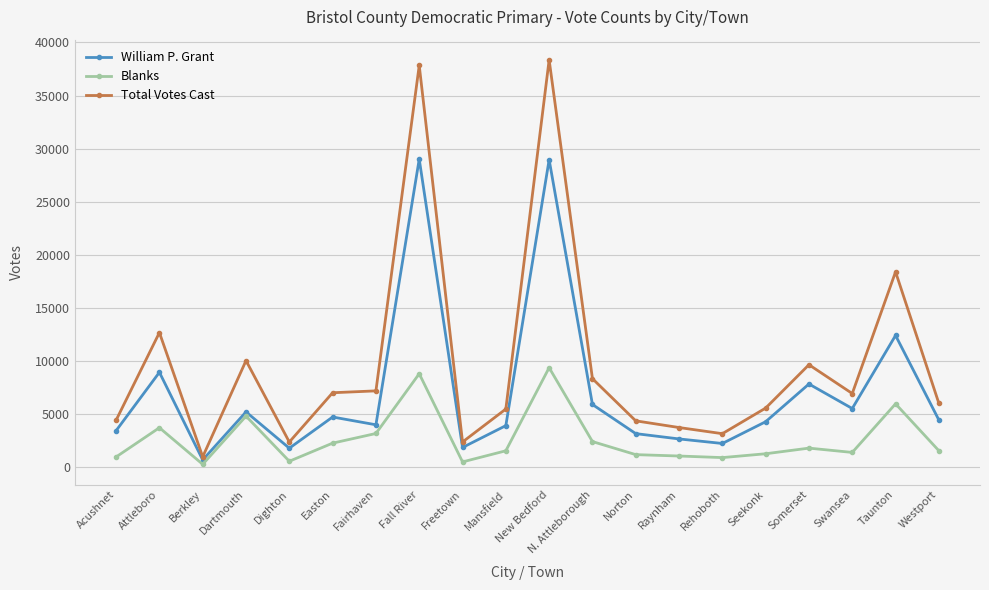

How many lines are shown in the chart?

3